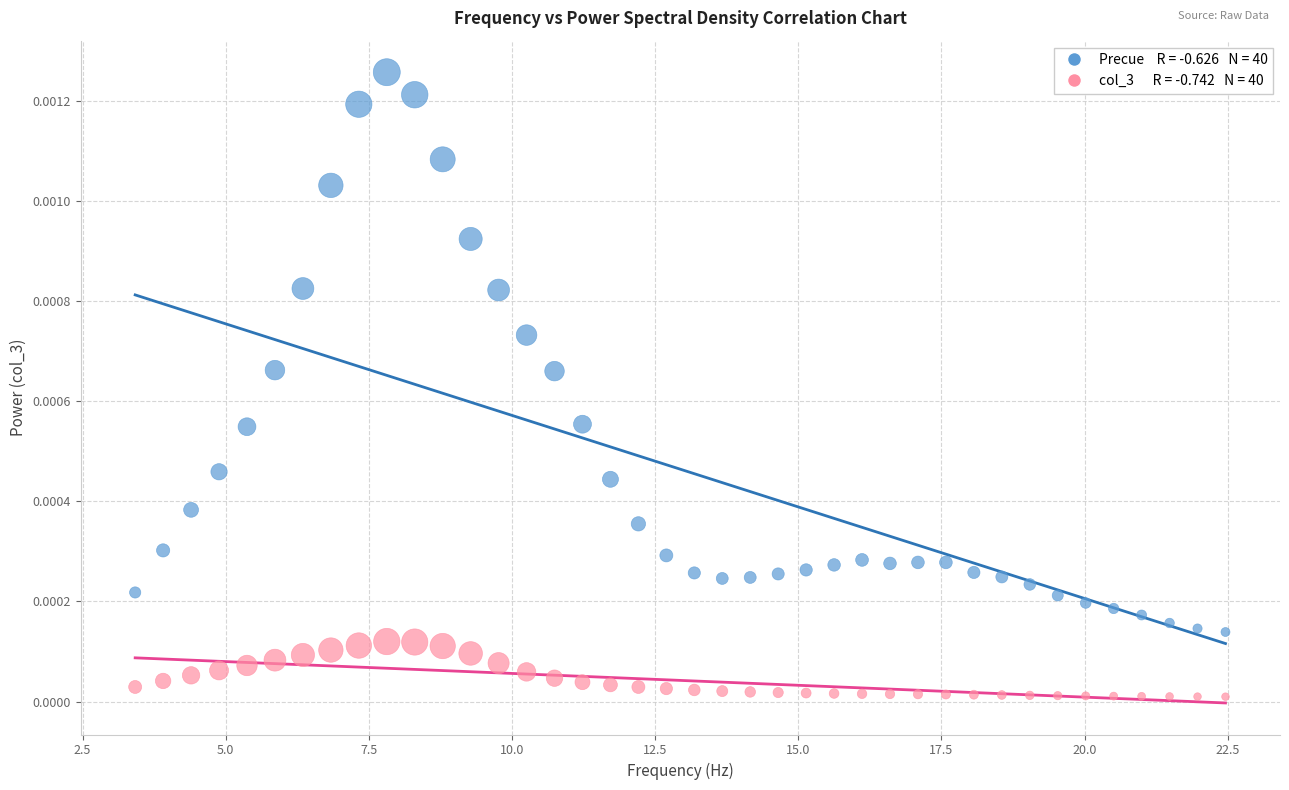

Across all data points, what is the range of X values (max minus min)?

19.0